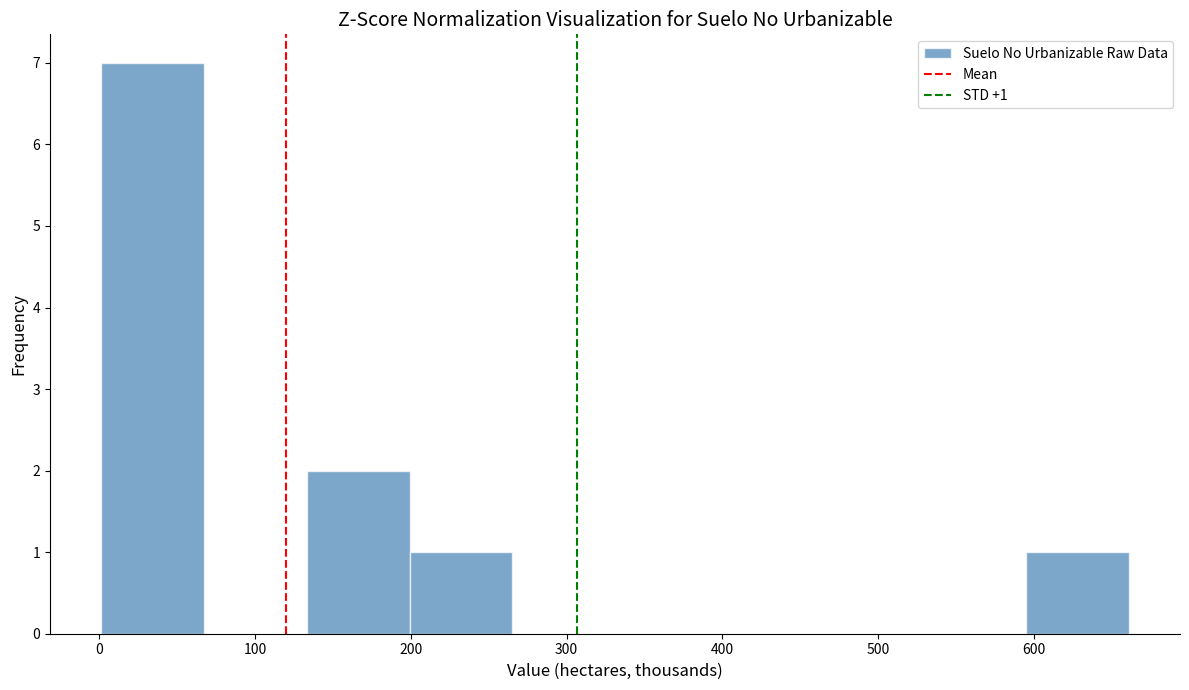

Over which range of the x-axis is the bar tallest?

0 to 70